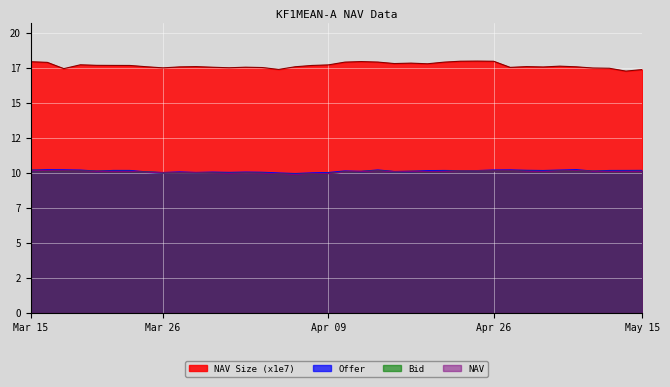

What is the label of the 31st point from the right?

2024-03-26